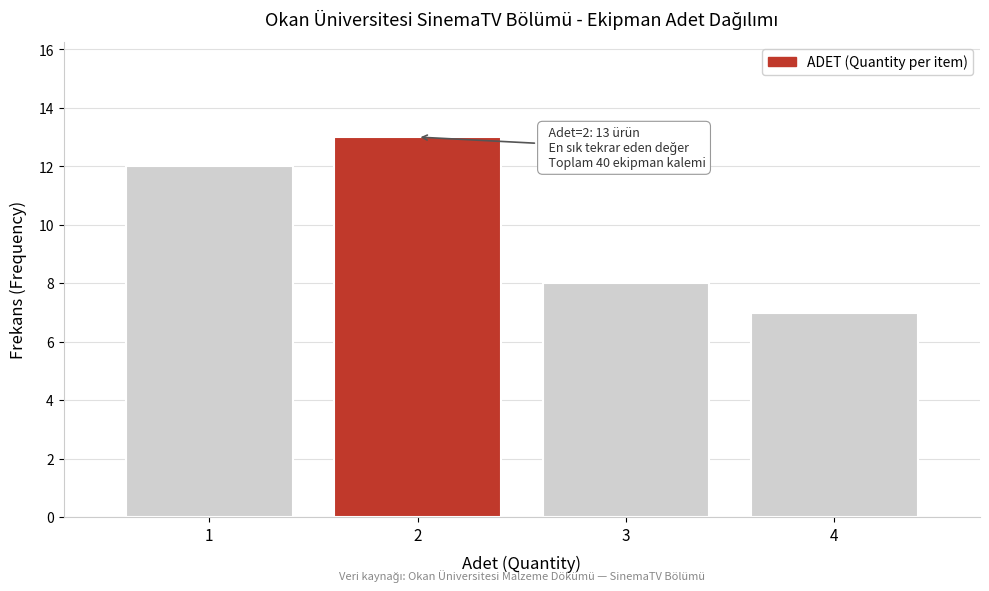

Over which range of the x-axis is the bar tallest?

1.5 to 2.5